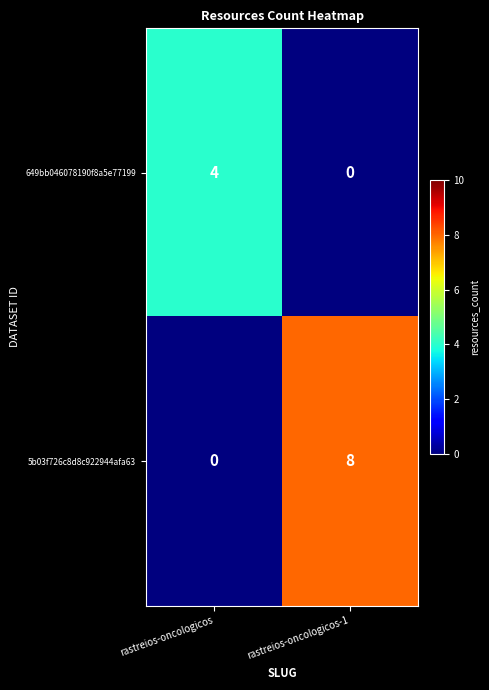

Which series has the widest spread of values?

5b03f726c8d8c922944afa63